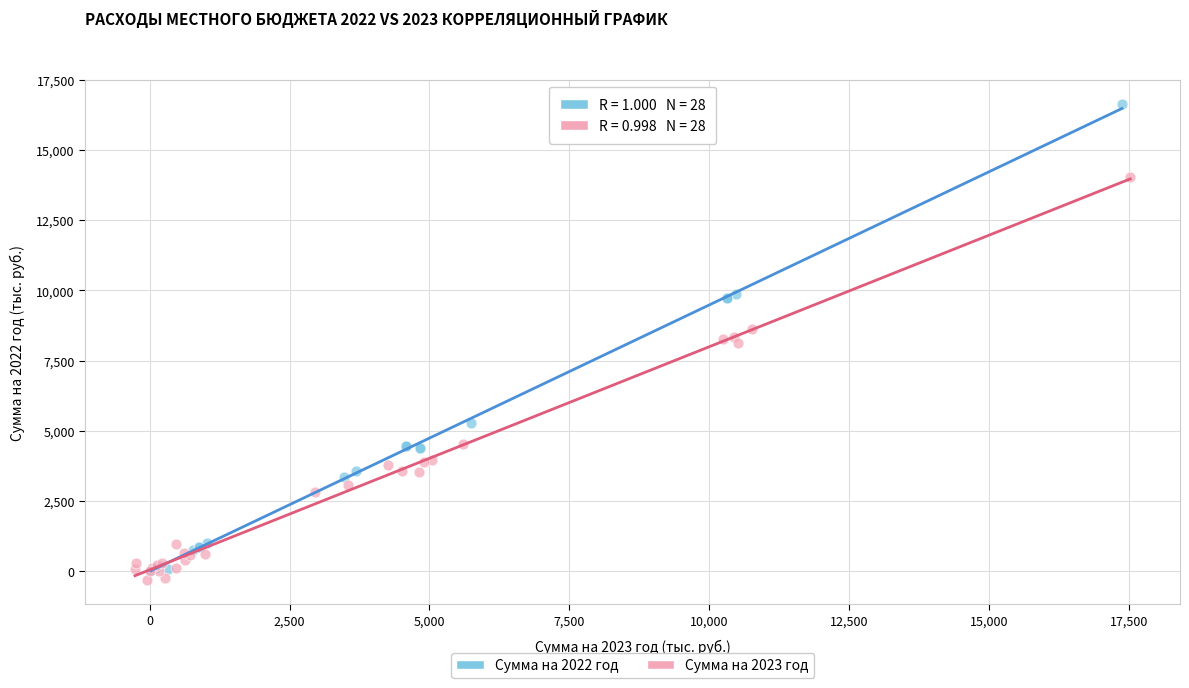

Which series has the largest Y range (max minus min)?

Сумма на 2022 год